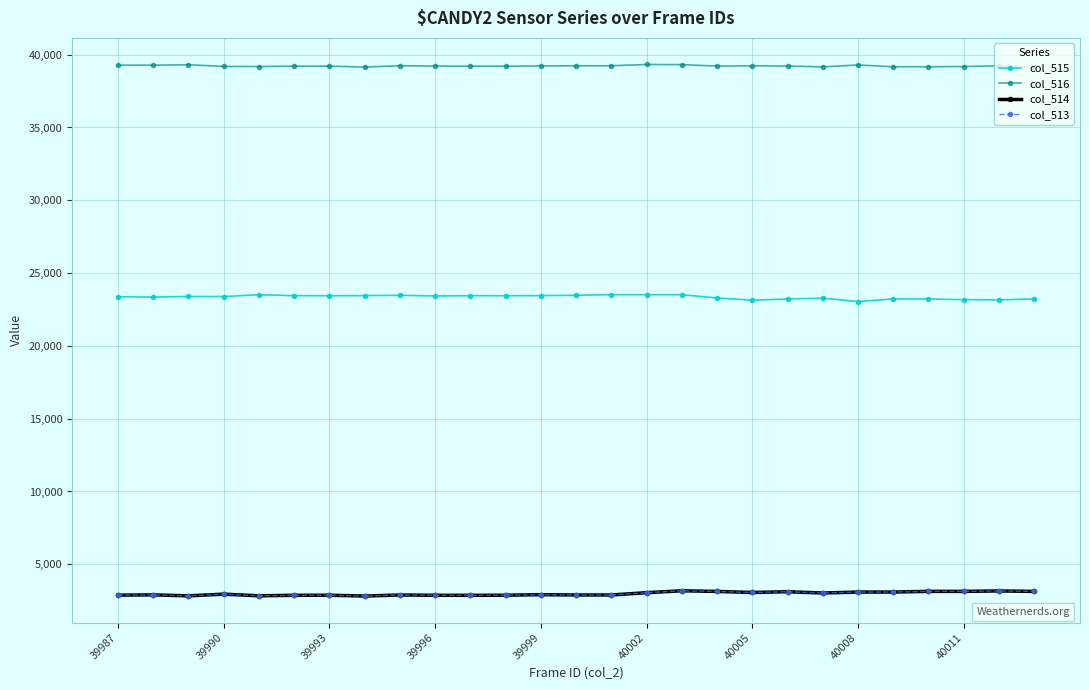

True or false: col_513 has more than 2 interior local peaks.

True